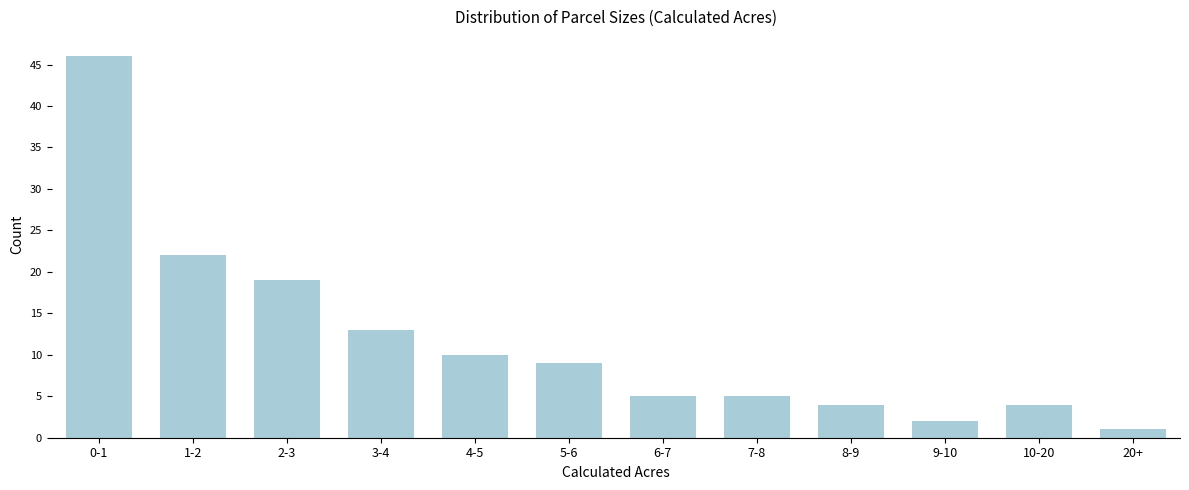

Reading left to right, list all the values displayed in this chart.

46	22	19	13	10	9	5	5	4	2	4	1